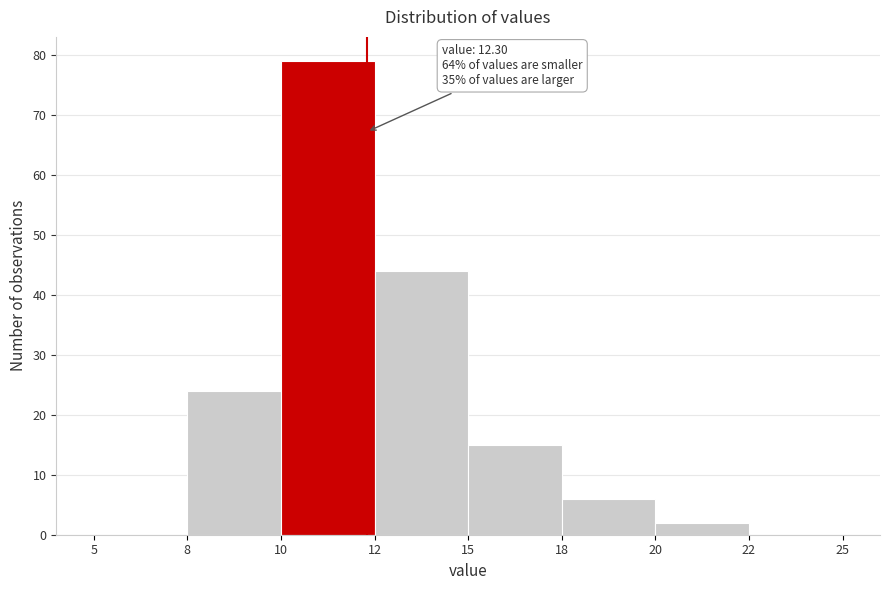

Reading right to left, transcribe all the data shown in this chart.

22=0	20=2	18=6	15=15	12=44	10=79	8=24	5=0